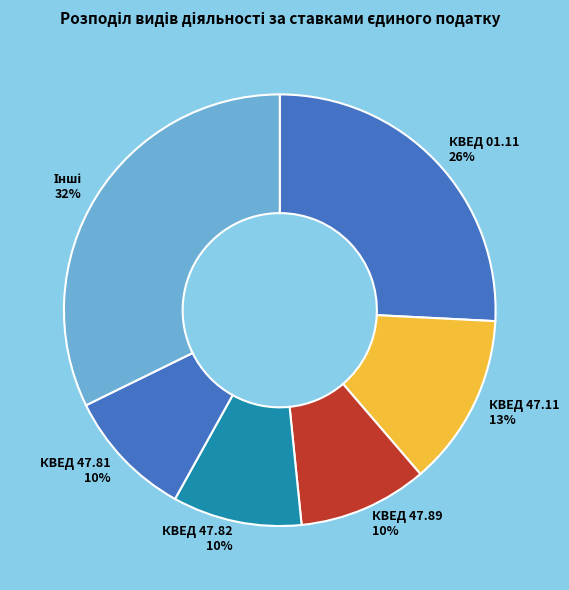

What percentage is the КВЕД 01.11 slice, to the nearest percent?

26%